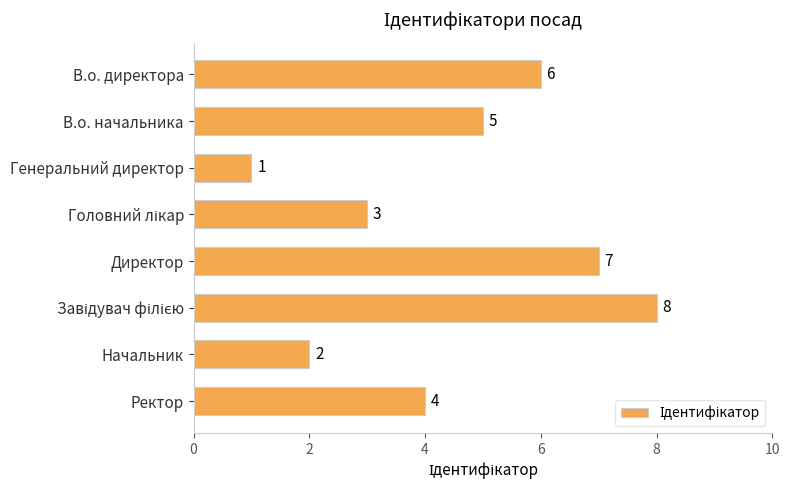

Which category has the lowest value across all series?

Генеральний директор